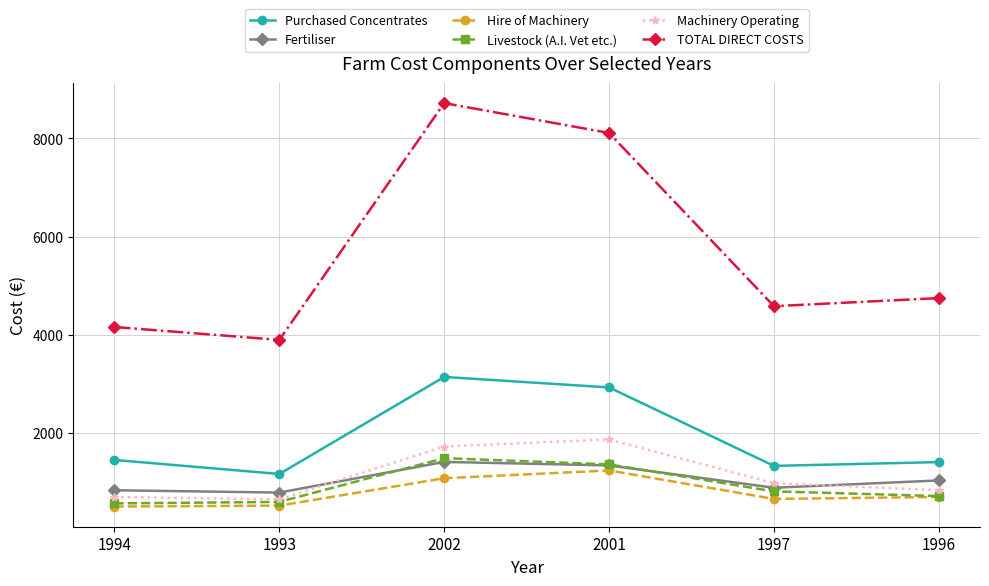

How many intersections are there between Livestock (A.I. Vet etc.) and Fertiliser?

2